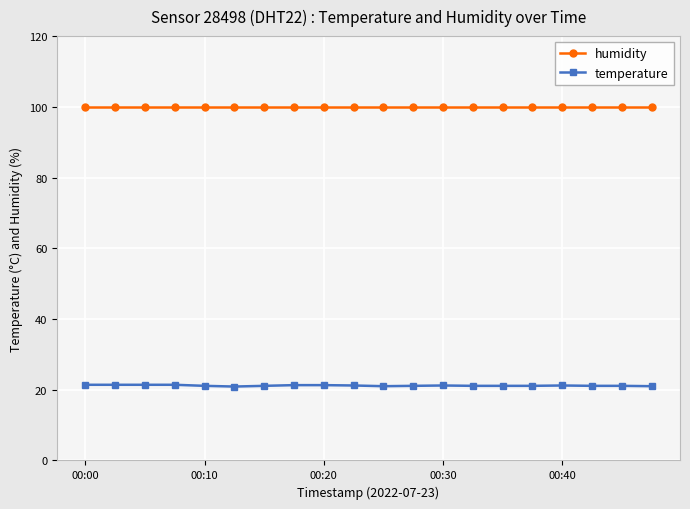

Which series has the largest range (max minus min)?

temperature